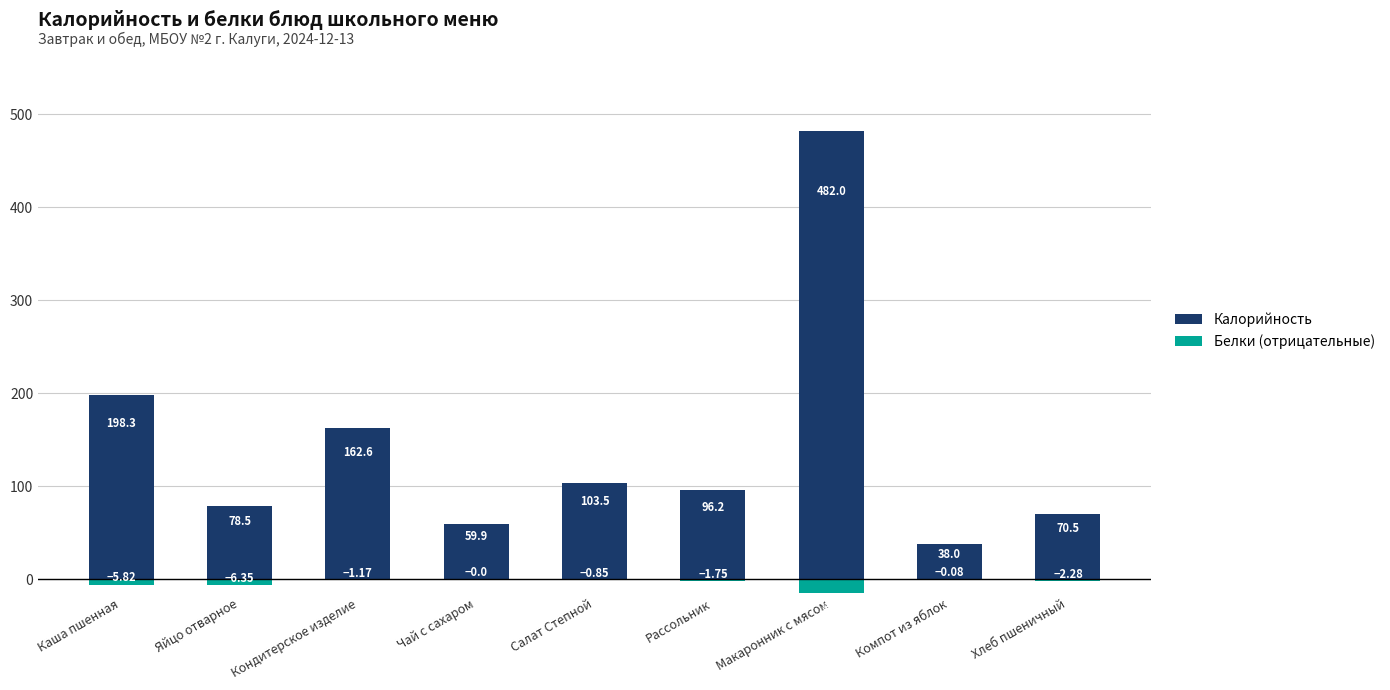

How many groups of bars are there?

9